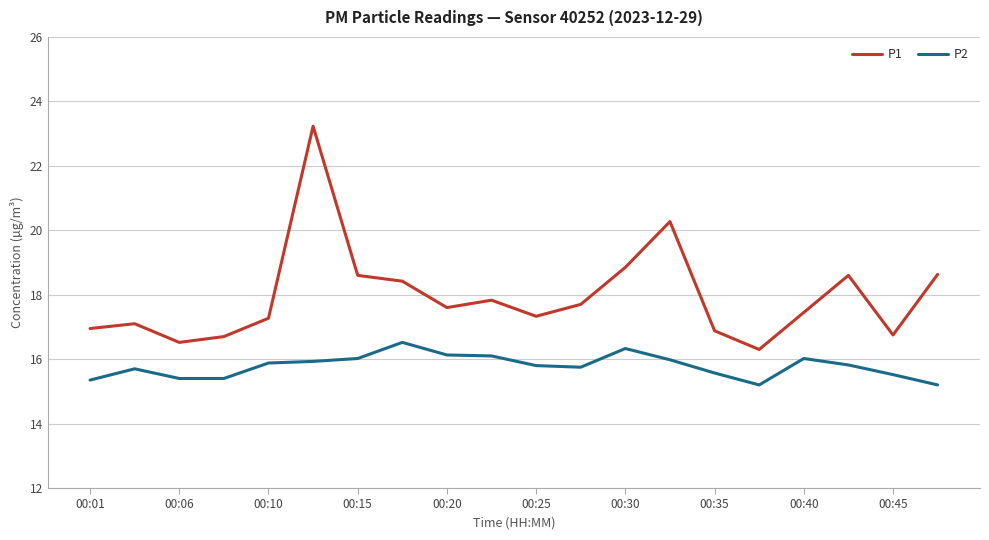

True or false: P1 and P2 cross at least once.

False